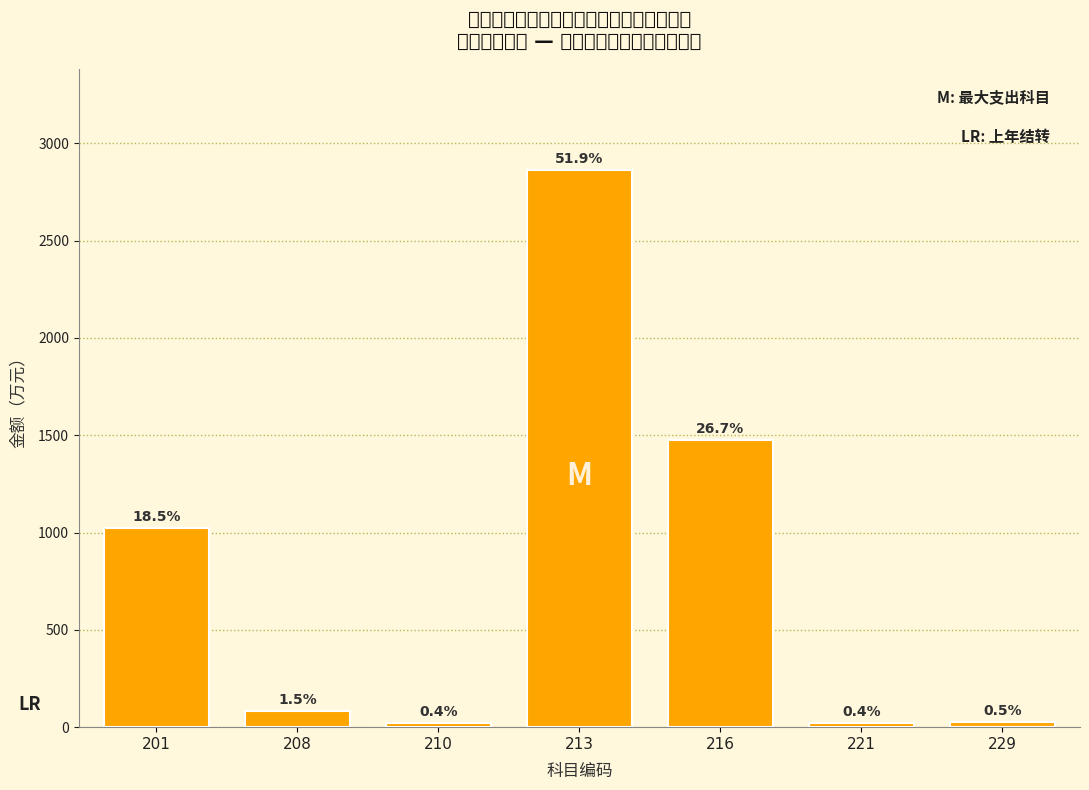

Does the chart contain any negative values?

No